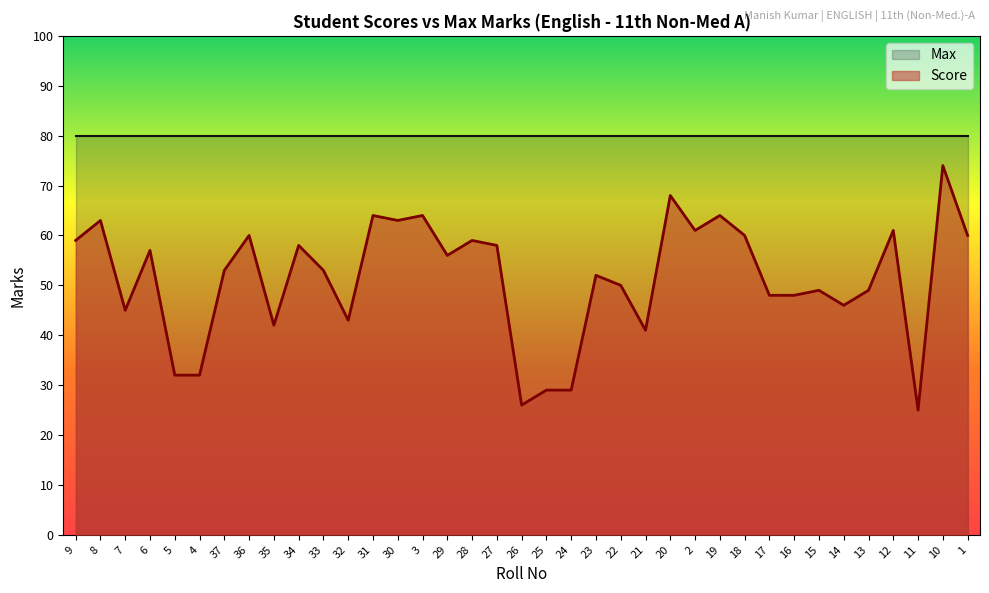

What is the value of the 23rd point from the left?

50